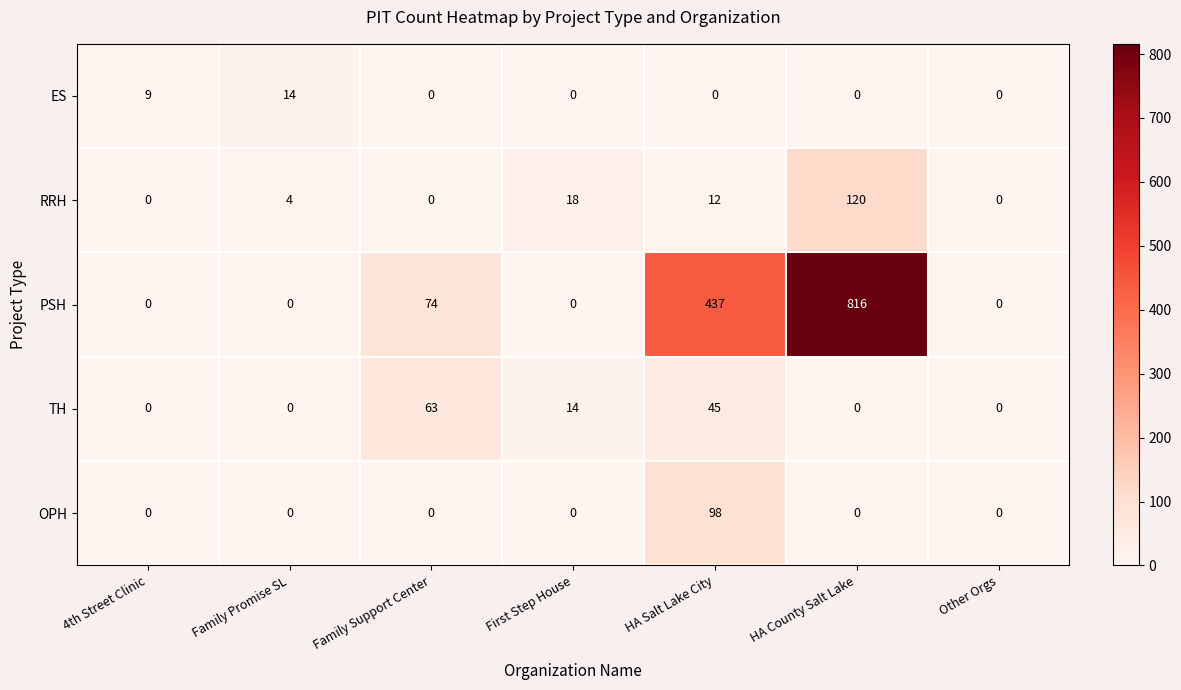

Which series has the largest total across all categories?

PSH